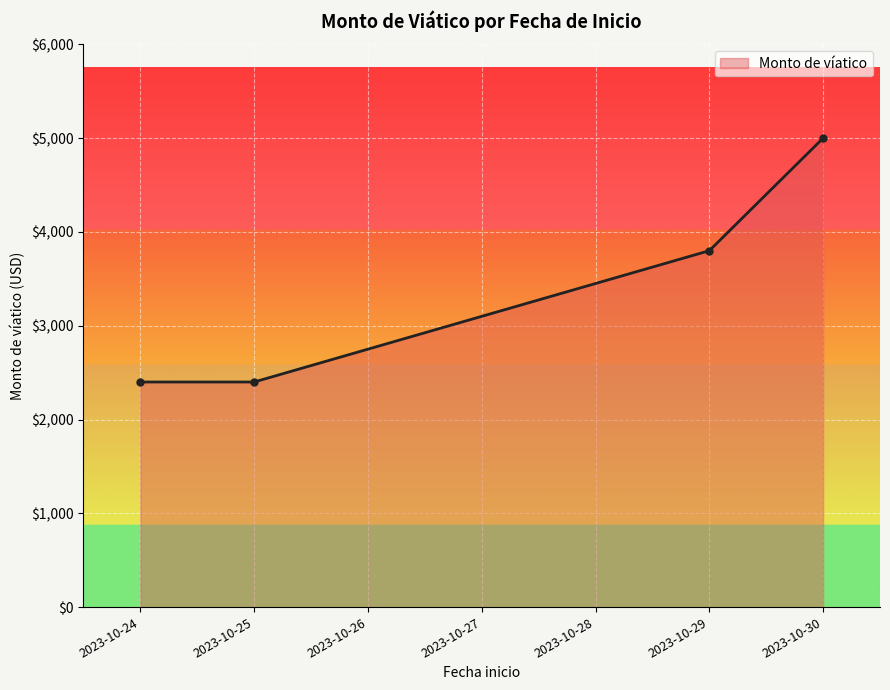

What is the difference between the maximum and minimum values?

2600